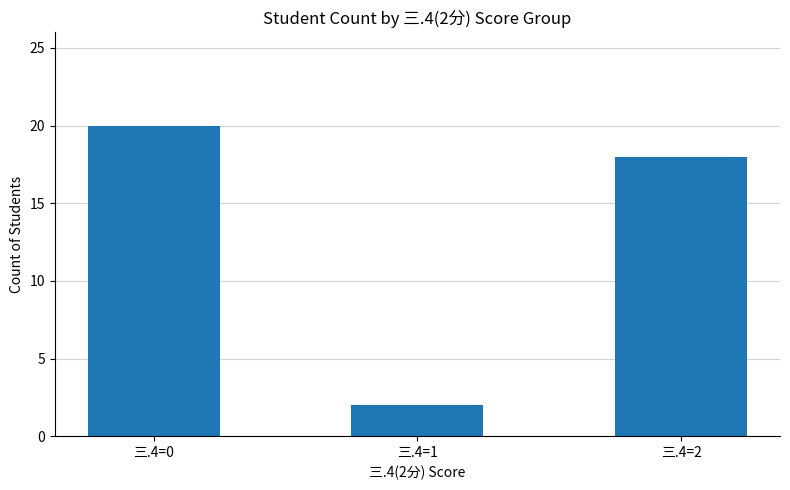

Rank the categories by value from highest to lowest.

三.4=0, 三.4=2, 三.4=1